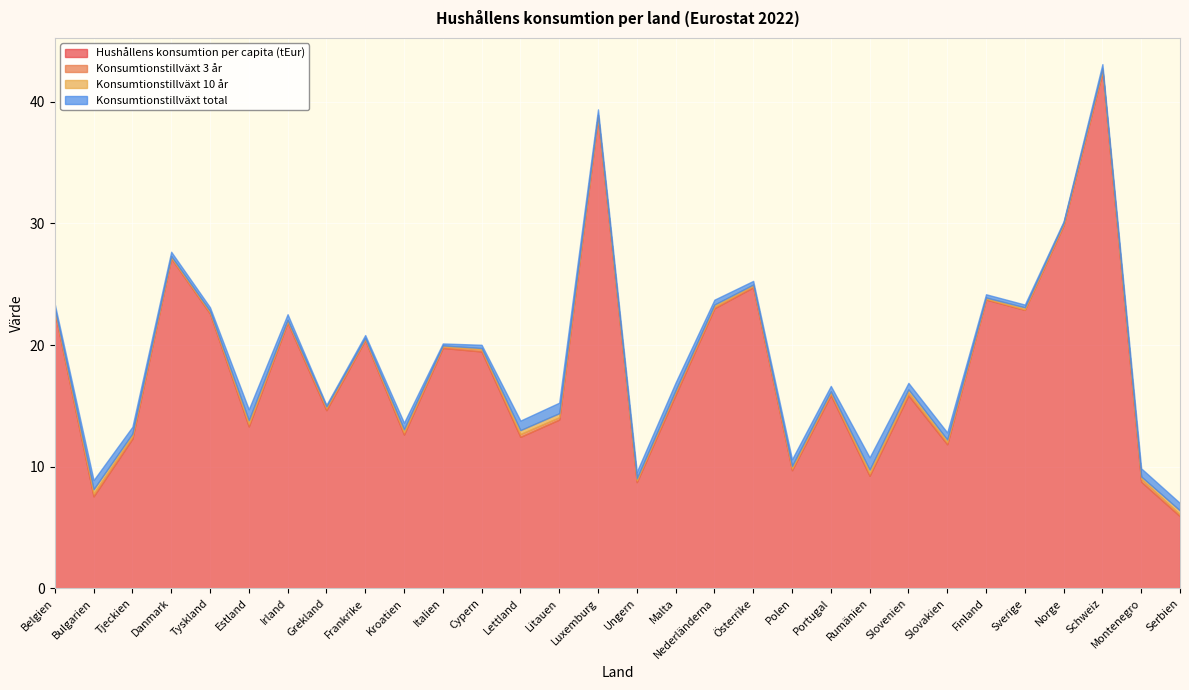

Reading left to right, transcribe all the data shown in this chart.

Hushållens konsumtion per capita (tEur): 22.7	7.6	12.3	27.1	22.6	13.3	21.9	14.7	20.4	12.7	19.8	19.5	12.5	13.9	38.6	8.7	15.9	23.0	24.8	9.7	15.9	9.3	15.9	11.8	23.8	22.9	29.9	42.5	8.8	5.9
Konsumtionstillväxt 3 år: 0.1	0.2	0.2	0.1	0.1	0.2	0.1	0.2	0.1	0.2	0.1	0.2	0.2	0.2	0.1	0.2	0.3	0.1	0.1	0.1	0.2	0.2	0.2	0.2	0.1	0.0	0.1	0.1	0.2	0.2
Konsumtionstillväxt 10 år: 0.1	0.4	0.2	0.1	0.1	0.3	0.1	0.1	0.1	0.2	0.1	0.1	0.3	0.3	0.1	0.2	0.1	0.2	0.1	0.2	0.1	0.3	0.3	0.2	0.1	0.2	0.1	0.1	0.2	0.3
Konsumtionstillväxt total: 0.4	0.8	0.6	0.4	0.3	0.9	0.5	0.1	0.2	0.5	0.2	0.3	0.8	0.9	0.5	0.5	0.6	0.4	0.3	0.6	0.4	1.0	0.5	0.6	0.3	0.2	0.1	0.4	0.7	0.6